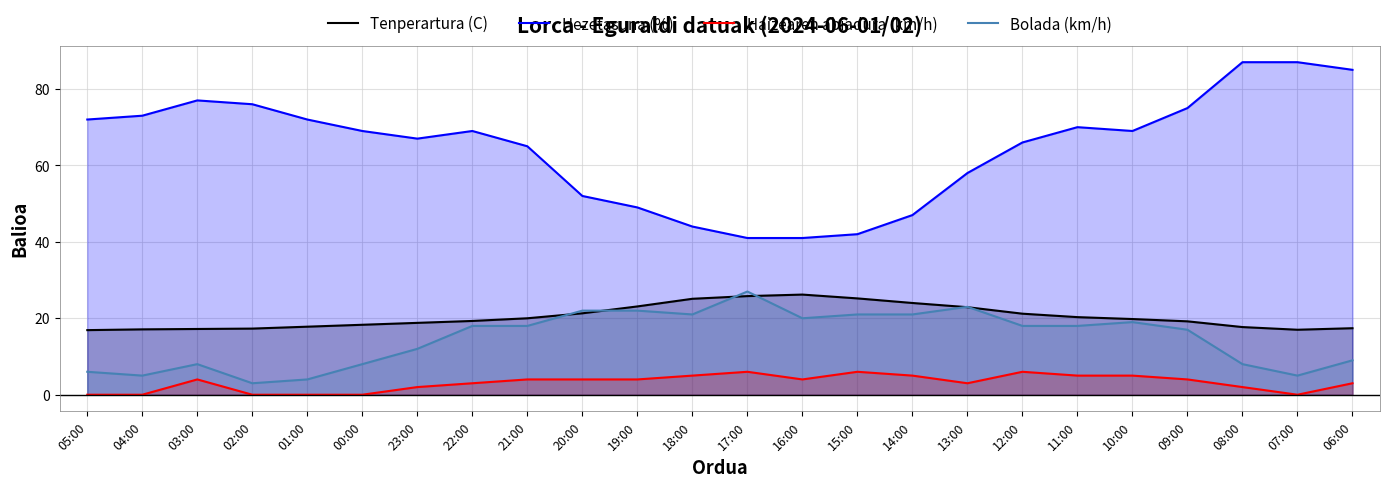

At how many categories does at least one series exceed 32?

24